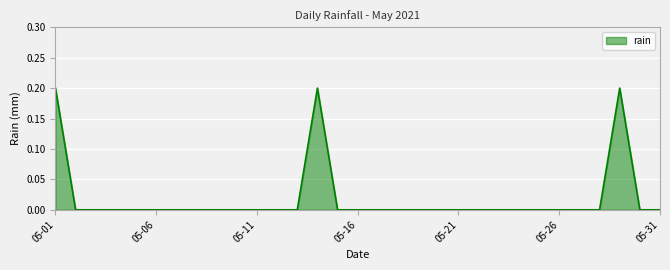

How many lines are shown in the chart?

1